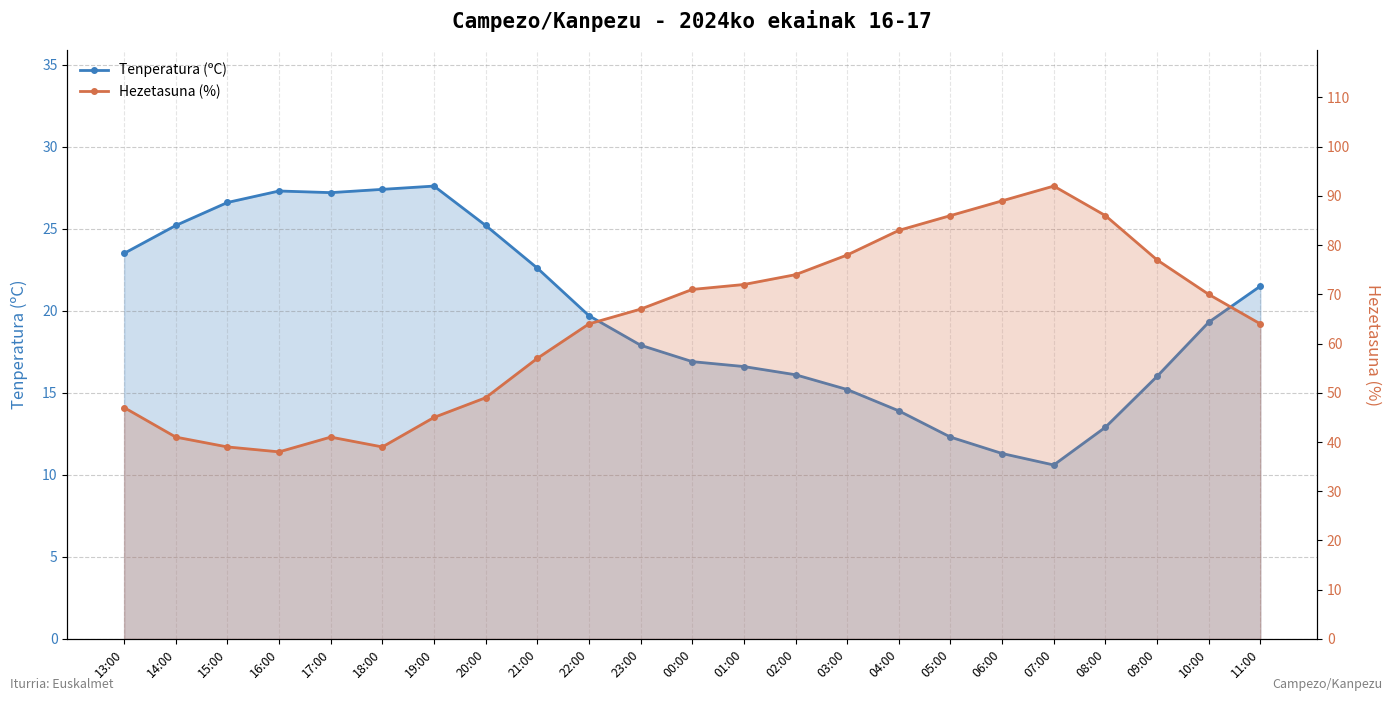

What is the highest value of the Hezetasuna (%) series?

92.0